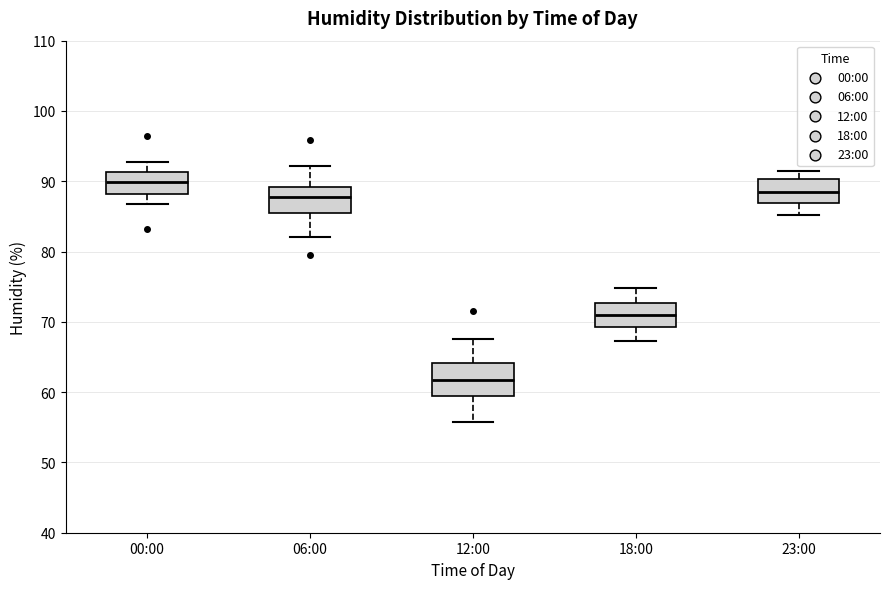

Reading left to right, transcribe this box plot: for each box, give where its median line is, the range the box spans, and where its two whiskers end, as read against the y-axis. The values are not printed on the chart, so give them approximately, as read against the axis.

00:00: median 90, box 88 to 91, whiskers 87 to 93
06:00: median 88, box 85 to 89, whiskers 82 to 92
12:00: median 62, box 59 to 64, whiskers 56 to 68
18:00: median 71, box 69 to 73, whiskers 67 to 75
23:00: median 89, box 87 to 90, whiskers 85 to 92